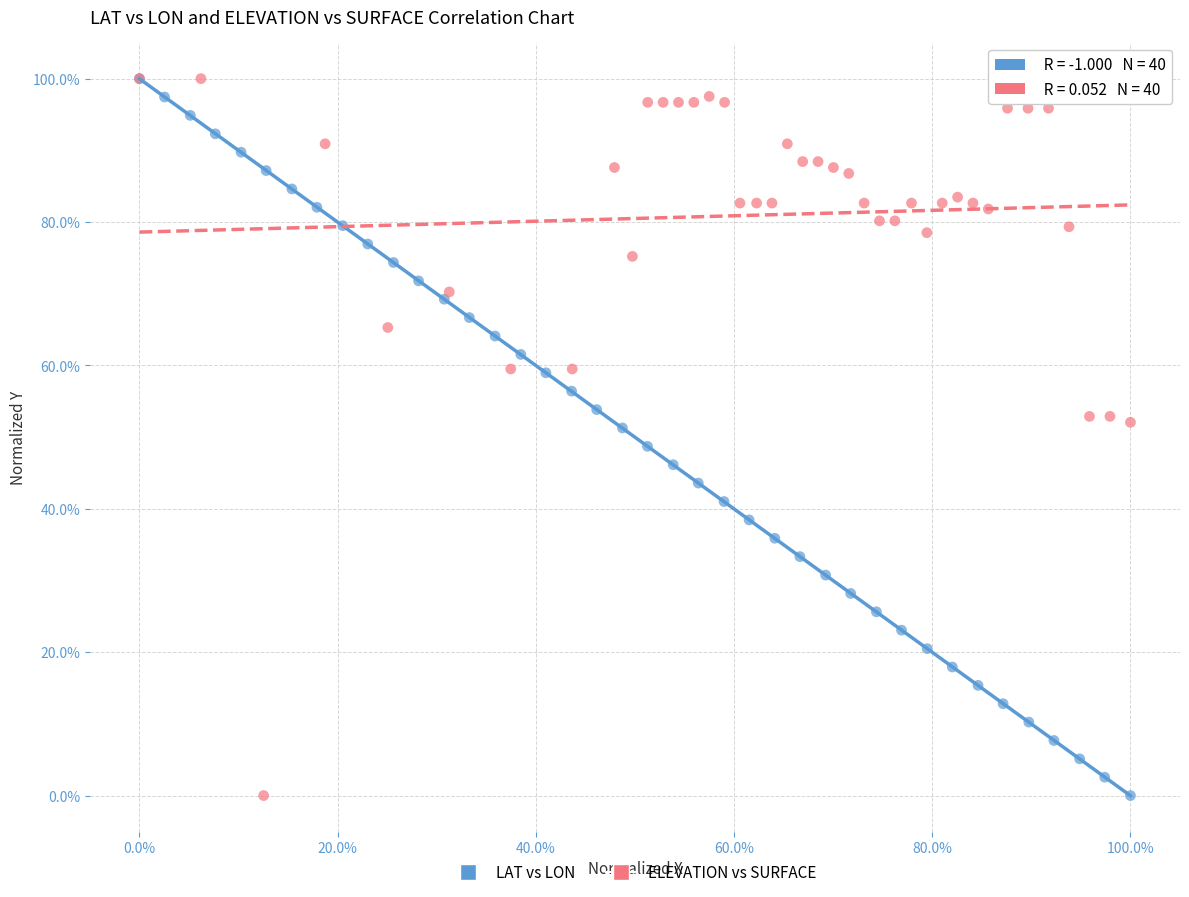

What are all the series names shown in the legend?

LAT vs LON, ELEVATION vs SURFACE